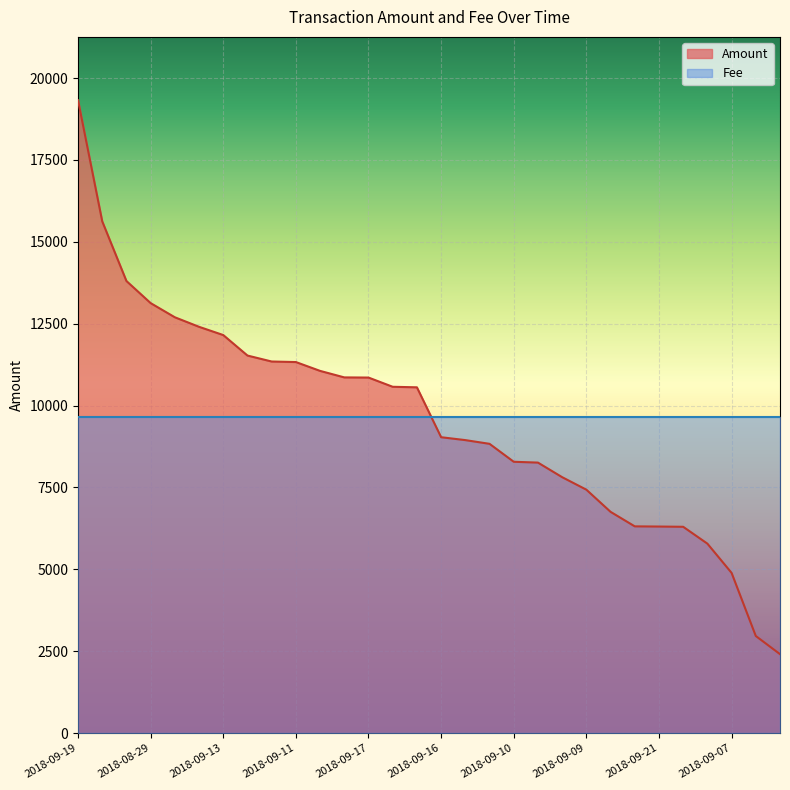

Reading right to left, list all the values displayed in this chart.

2408.9	2963.4	4890.3	5783.6	6298.2	6305.6	6311.4	6754.6	7431.6	7813.0	8258.1	8283.5	8831.2	8944.8	9033.1	10557.0	10573.2	10854.8	10859.7	11058.4	11328.2	11344.8	11526.8	12152.4	12404.1	12695.5	13127.9	13802.4	15624.8	19324.5